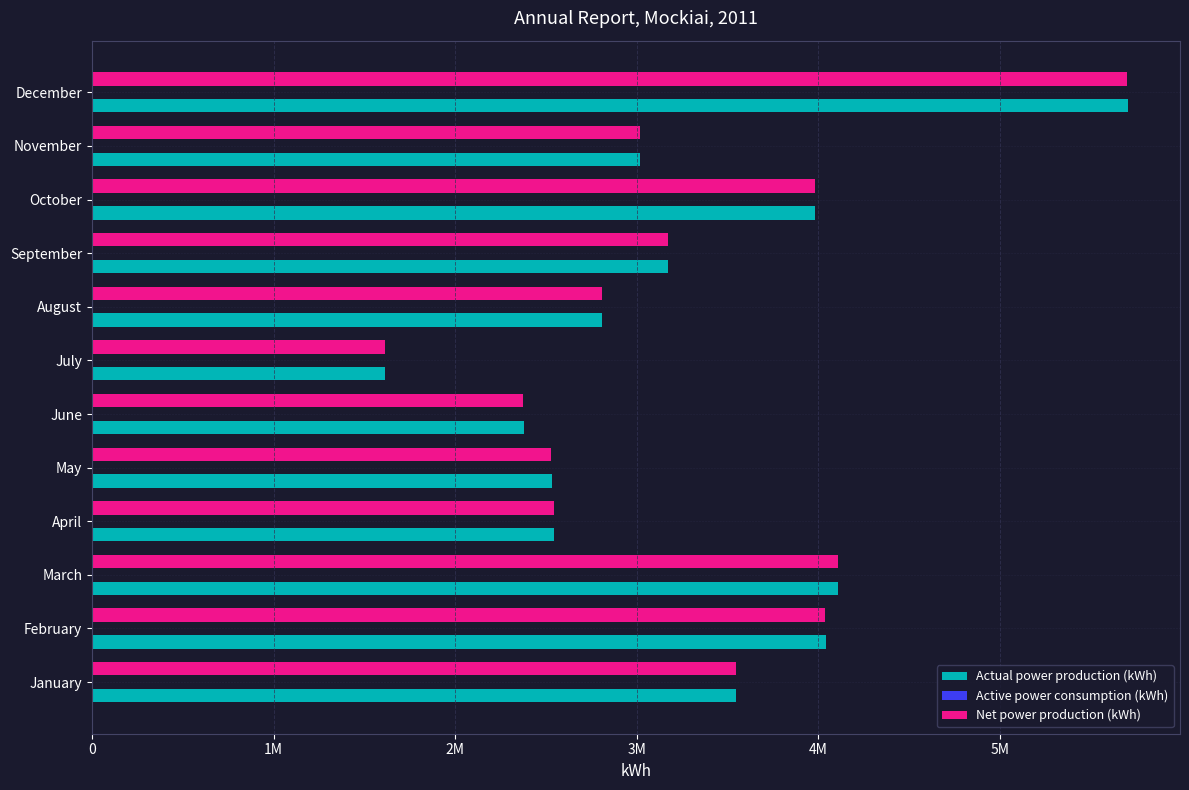

Which category has the highest value across all series?

December